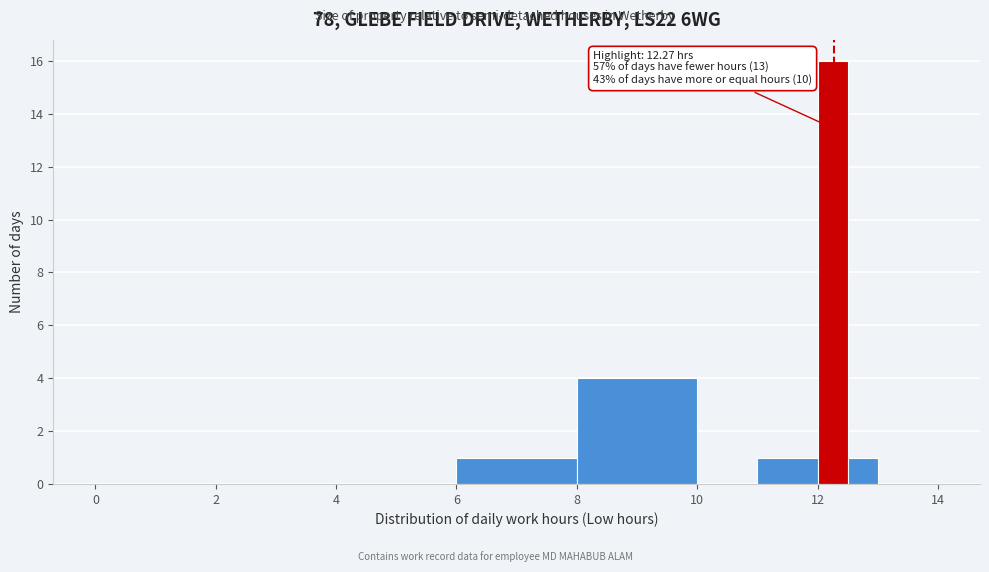

Read against the x-axis, roughly where is the centre of the tallest bar?

12.2